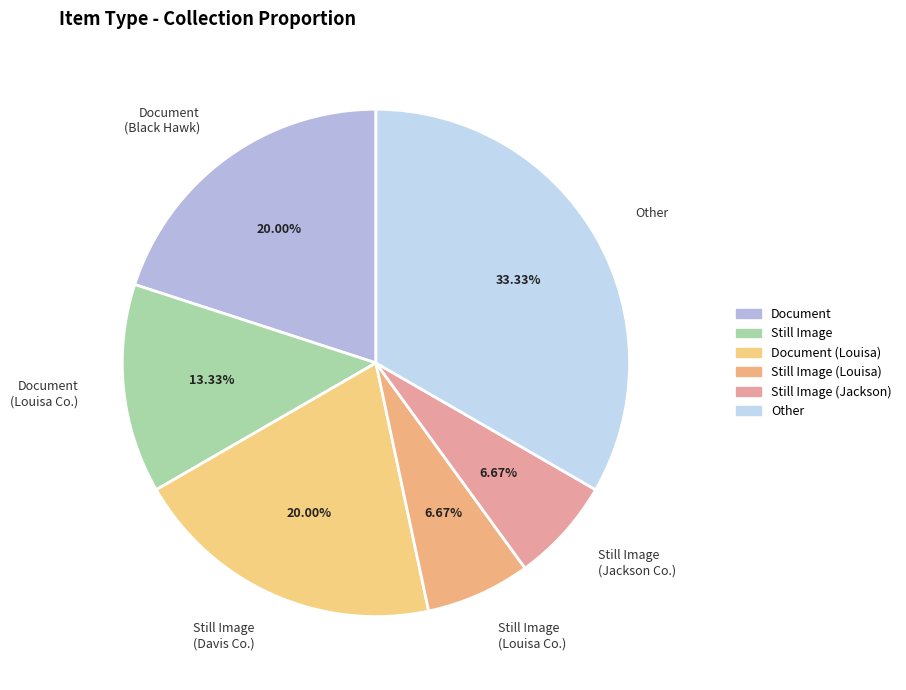

Does any single category account for the majority?

No